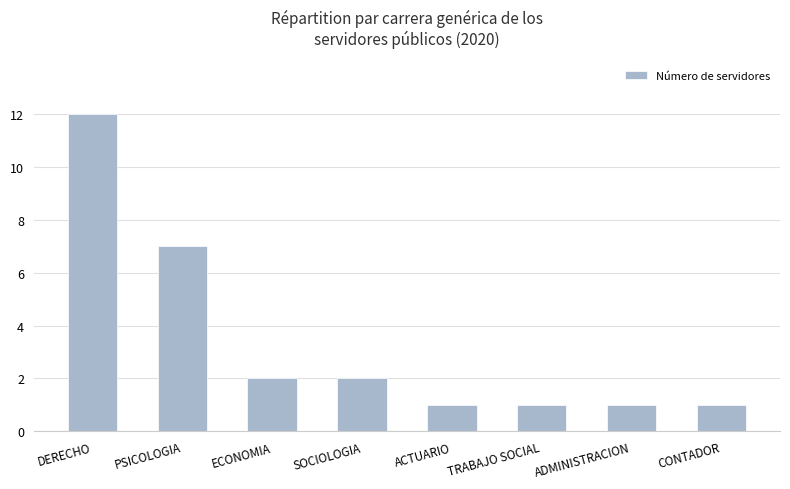

Which category has the highest value across all series?

DERECHO